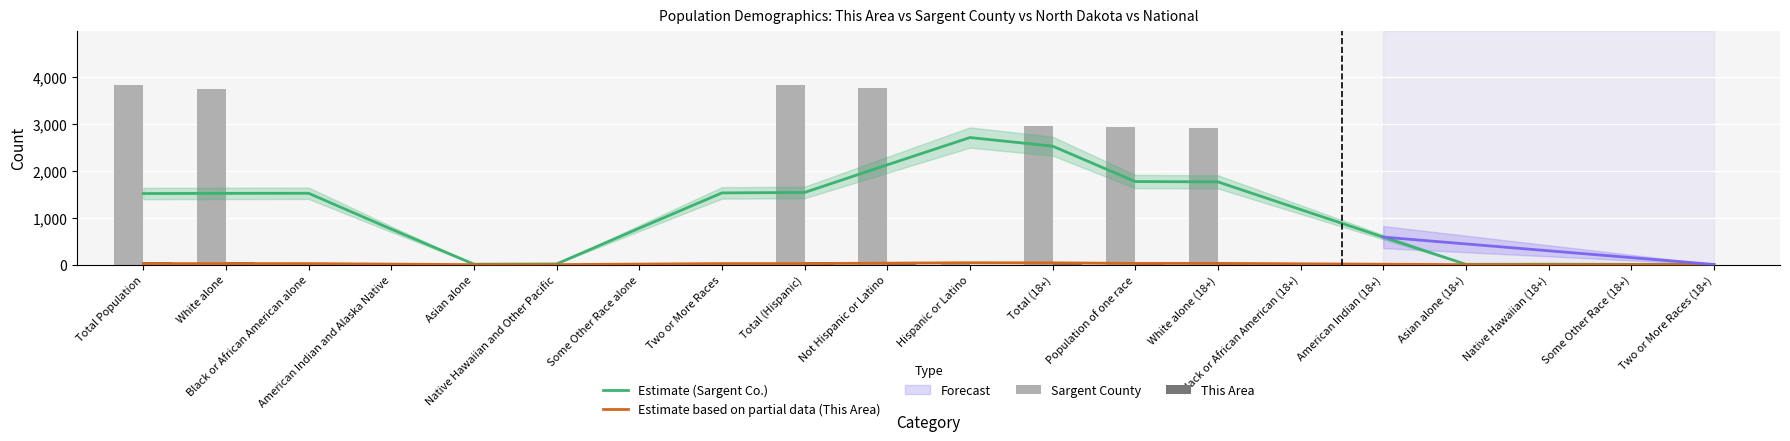

What is the label of the 7th bar from the right?

White alone (18+)